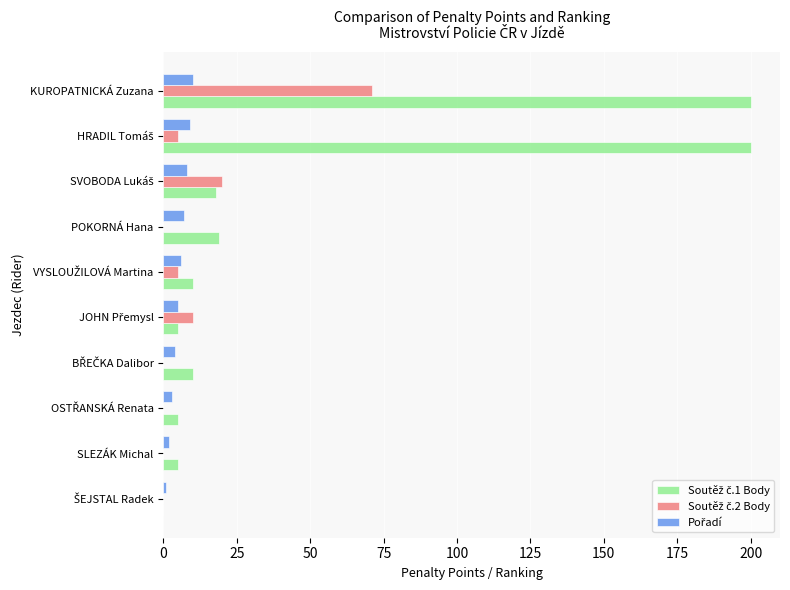

At which category is the sum across all series the highest?

KUROPATNICKÁ Zuzana